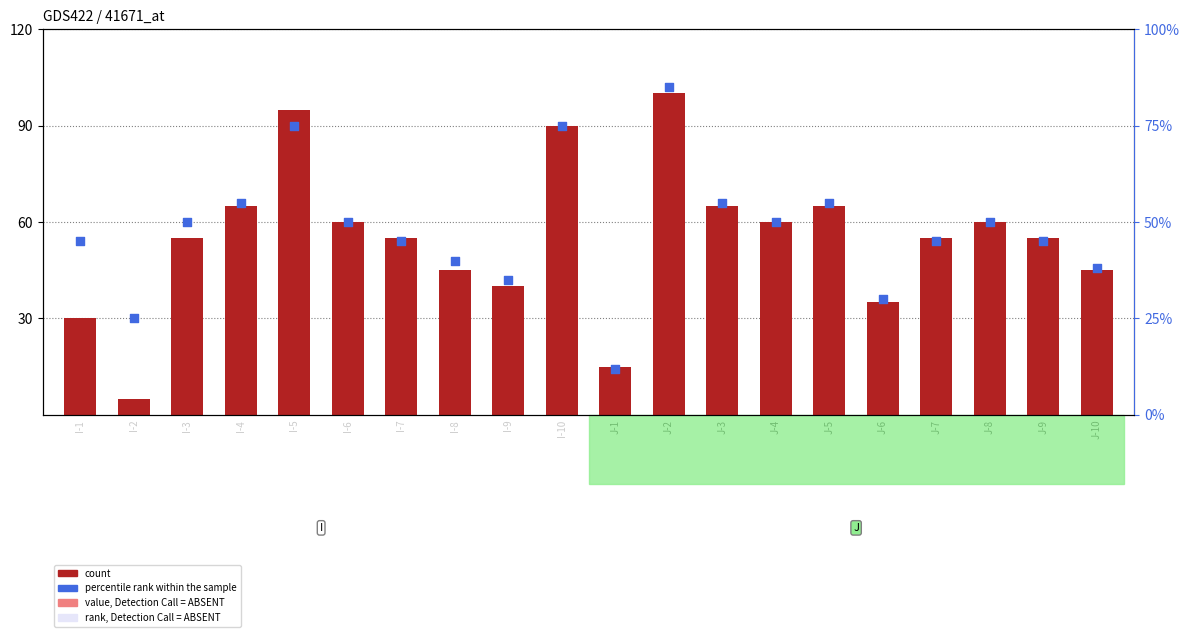

What are all the series names shown in the legend?

count, percentile rank within the sample